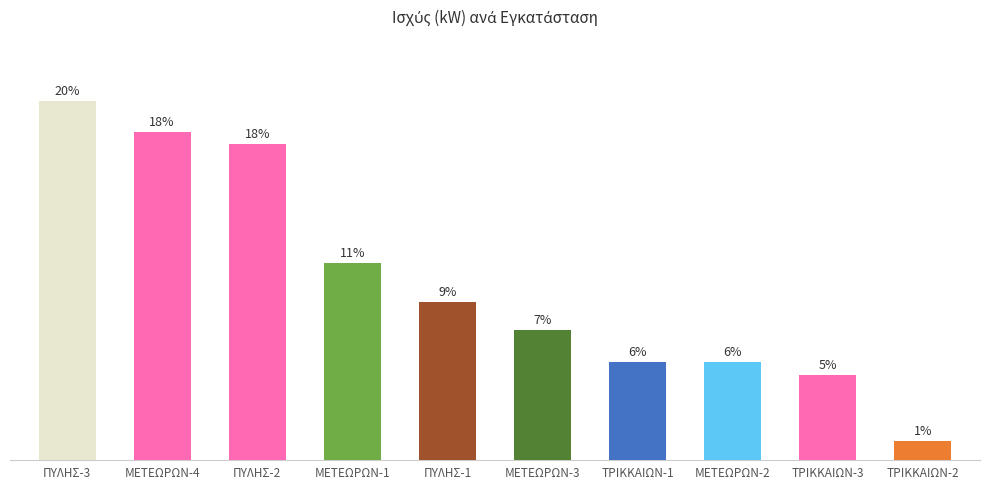

The value at ΤΡΙΚΚΑΙΩΝ-2 is 130.2. True or false?

False